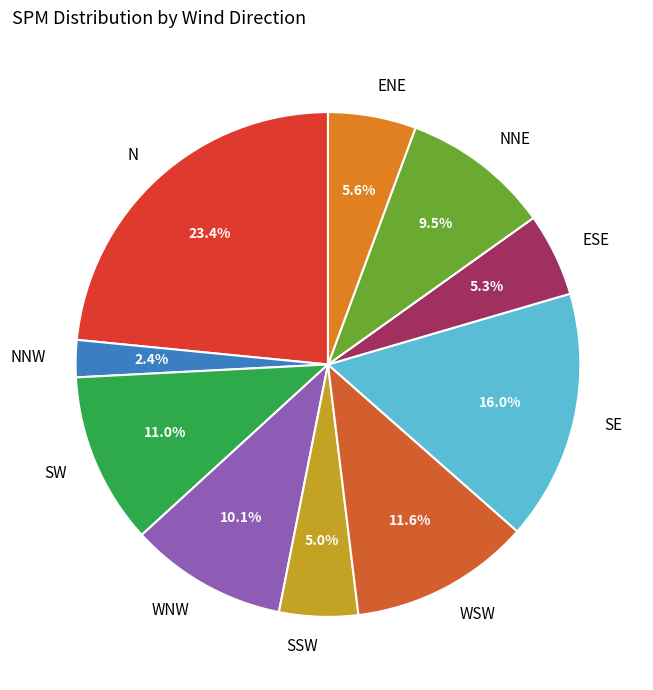

To the nearest percent, what is the difference between the SSW and N slice percentages?

18%